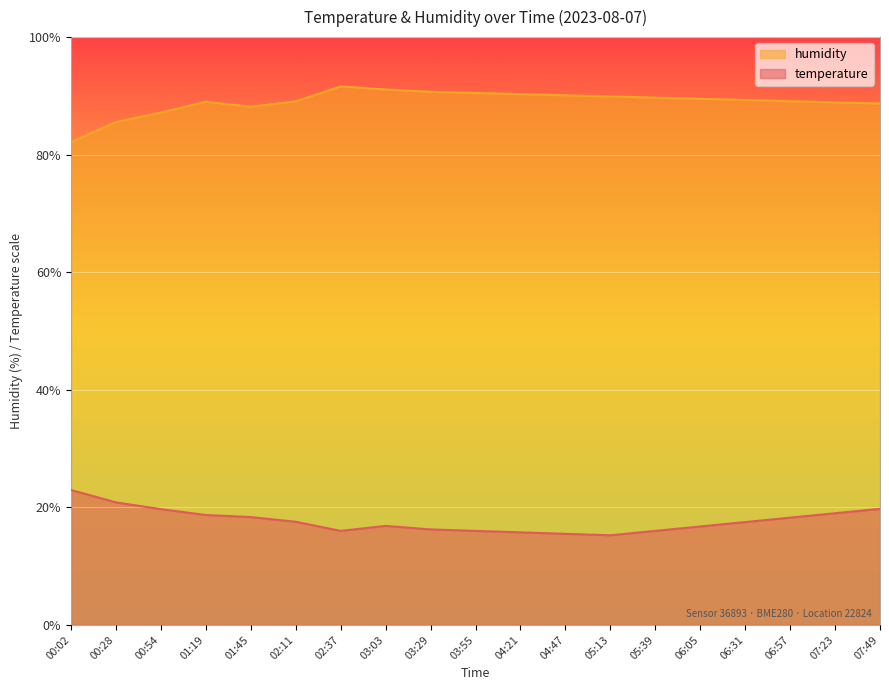

Between 03:29 and 04:47, which series saw the biggest shift?

temperature